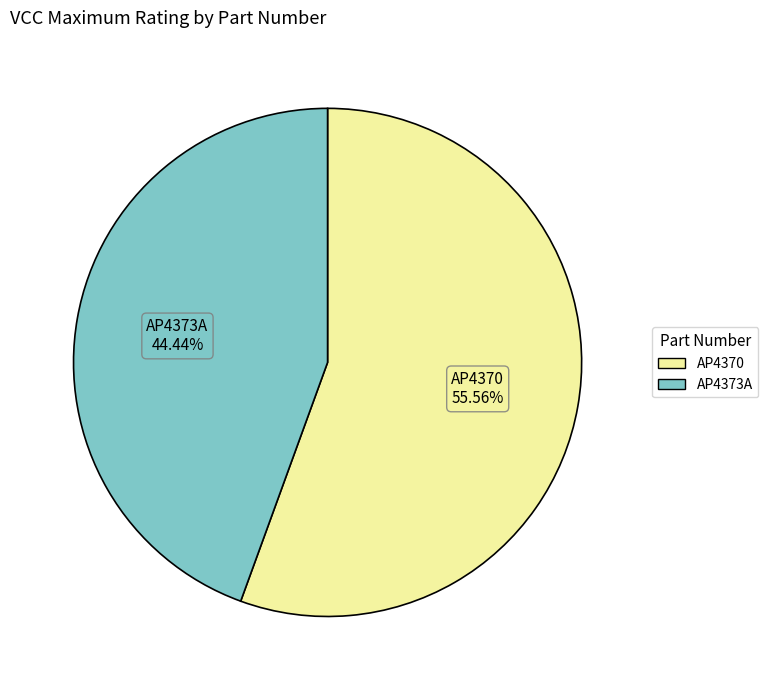

Count the number of slices in the pie.

2